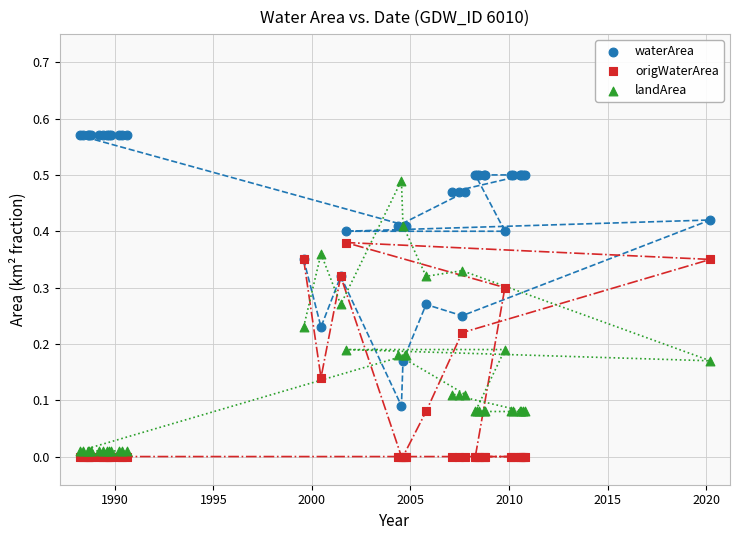

Which series reaches the maximum Y coordinate?

waterArea